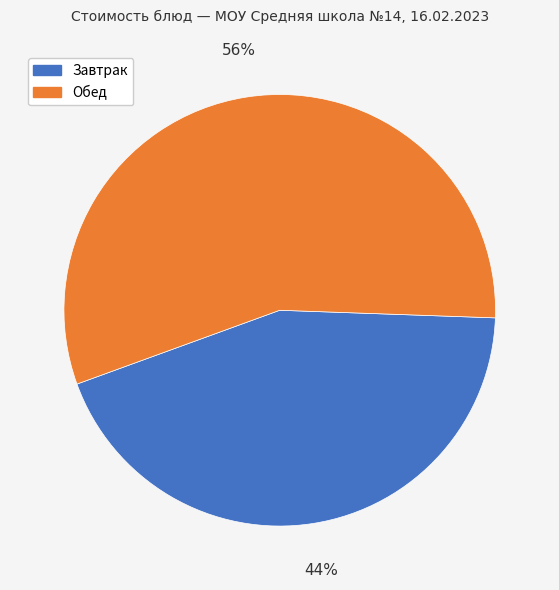

Which slice is the largest?

Обед